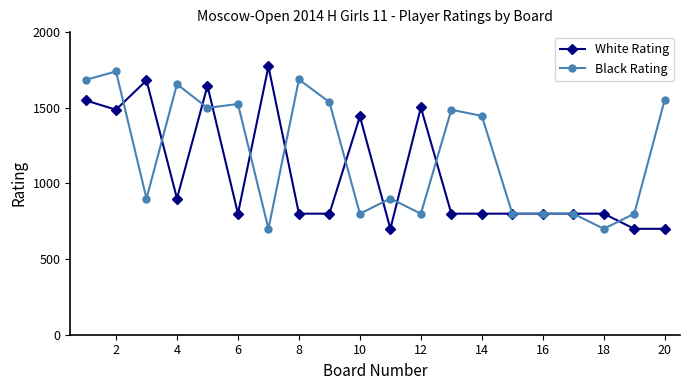

What is the difference between the maximum and minimum values in the White Rating series?

1073